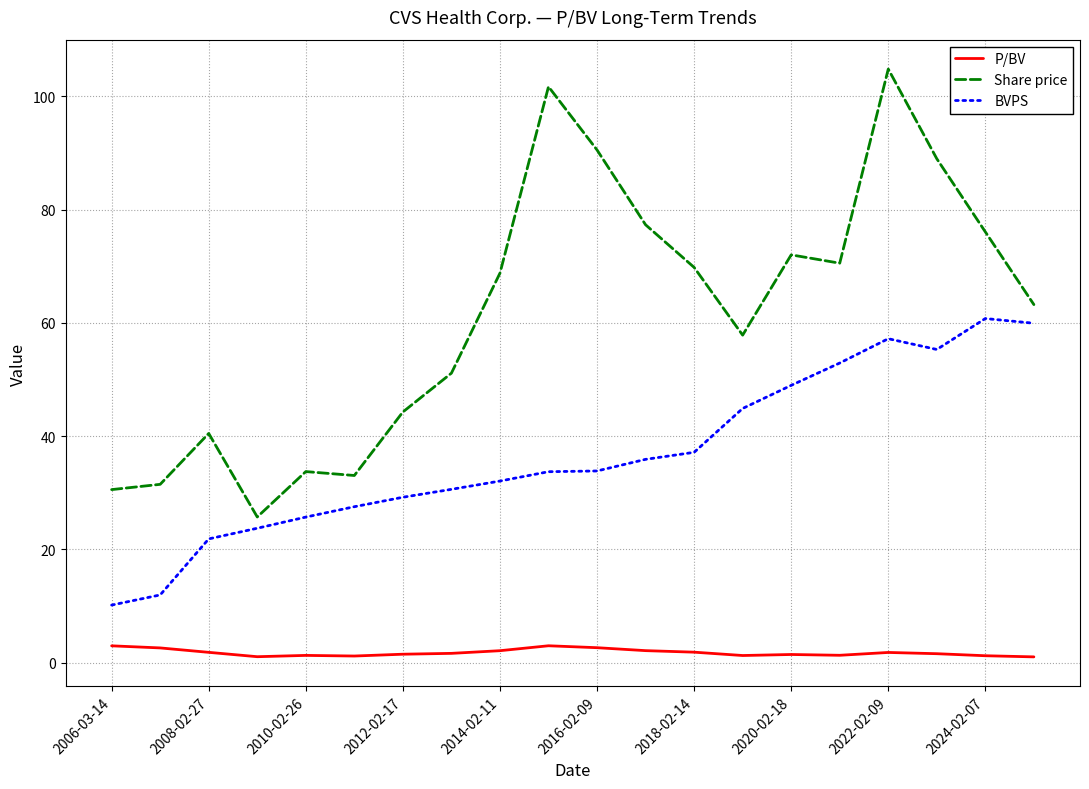

What is the greatest value displayed?

104.8